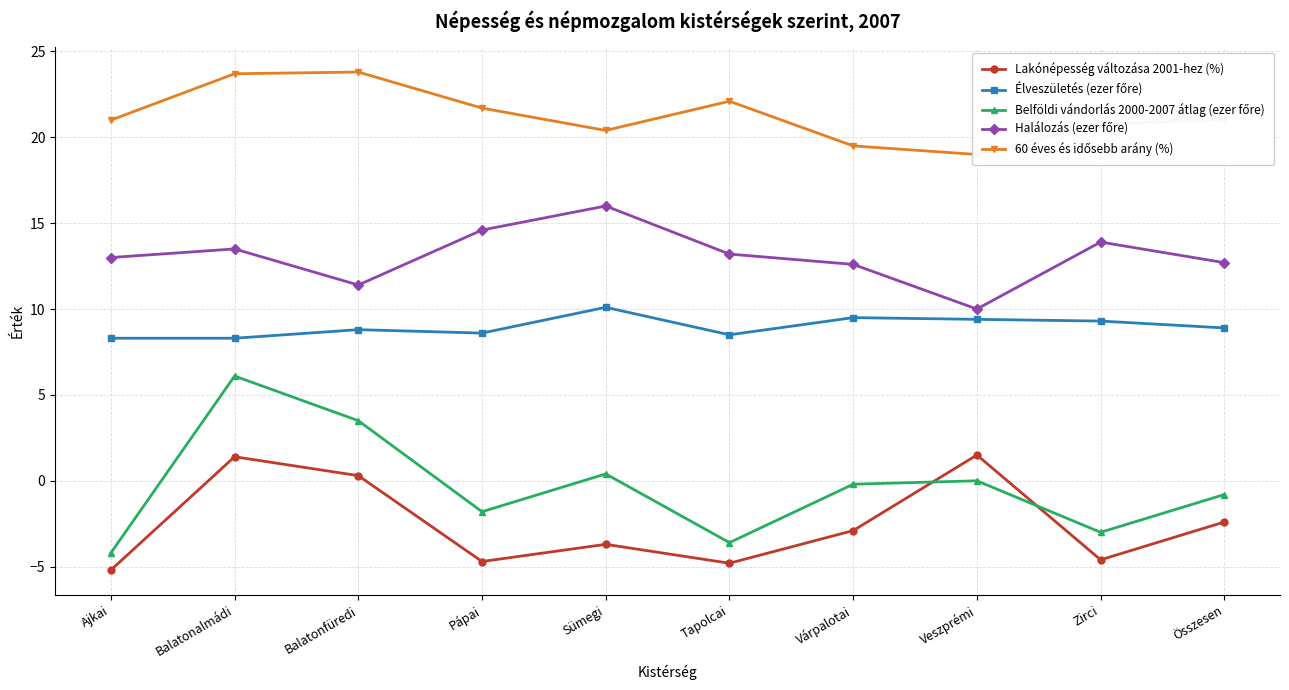

What are all the series names shown in the legend?

Lakónépesség változása 2001-hez (%), Élveszületés (ezer főre), Belföldi vándorlás 2000-2007 átlag (ezer főre), Halálozás (ezer főre), 60 éves és idősebb arány (%)